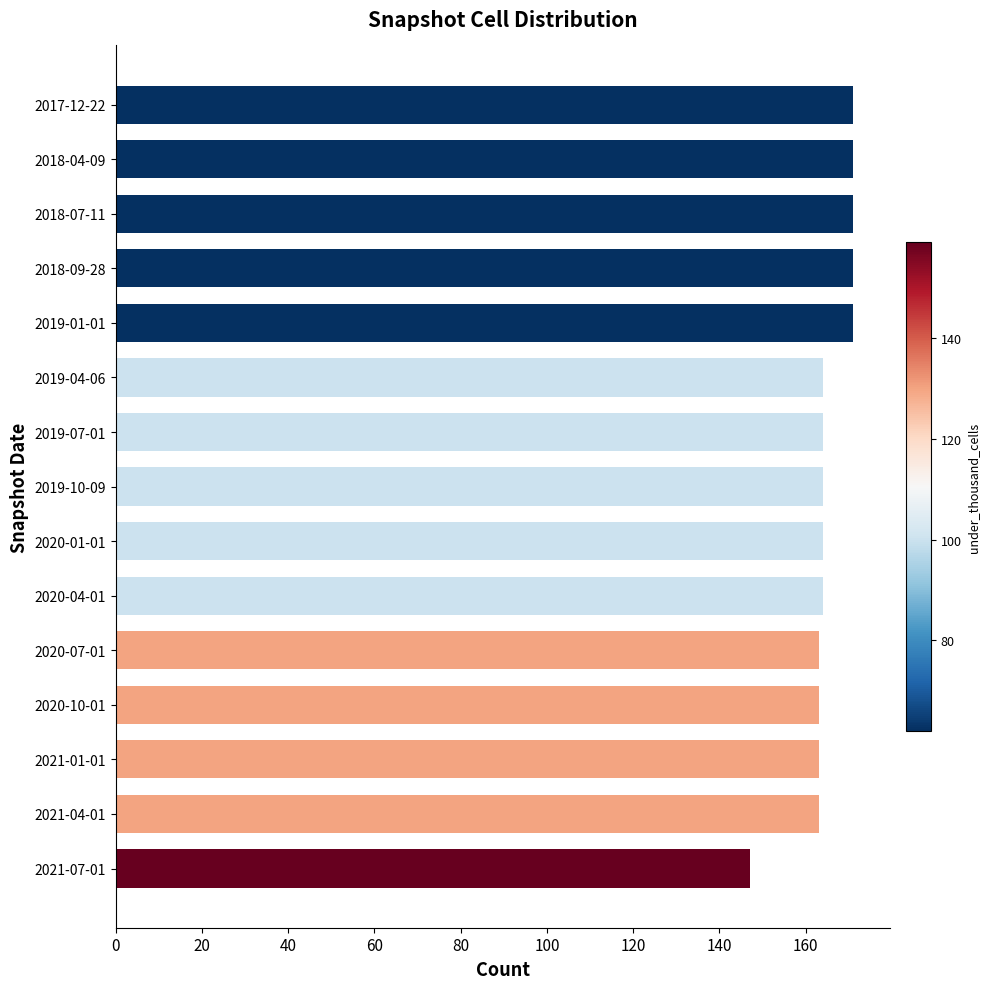

What is the label of the 10th bar from the bottom?

2019-04-06